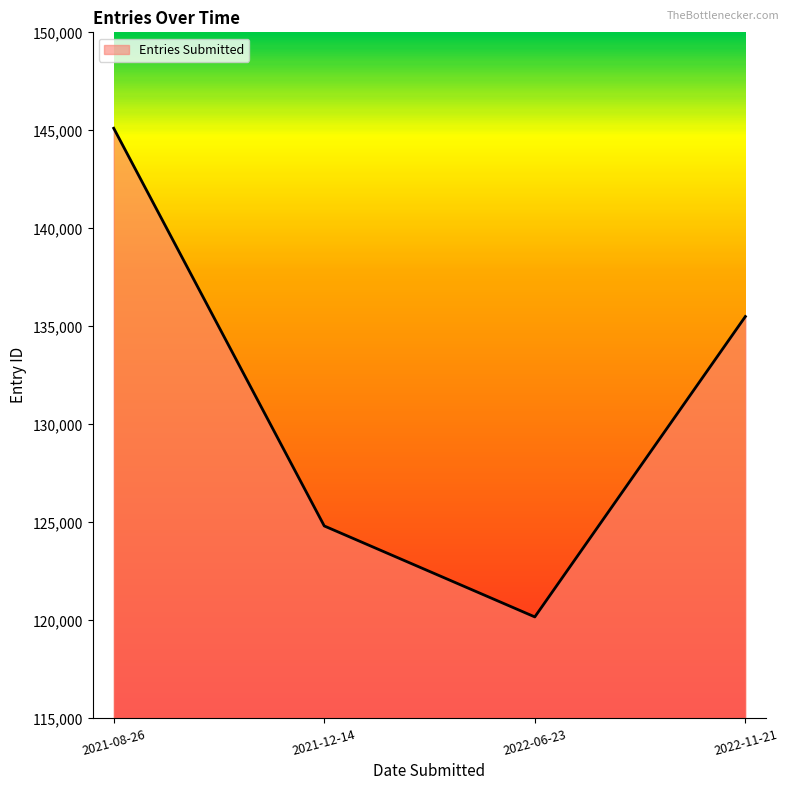

How many values are below 135503?

2